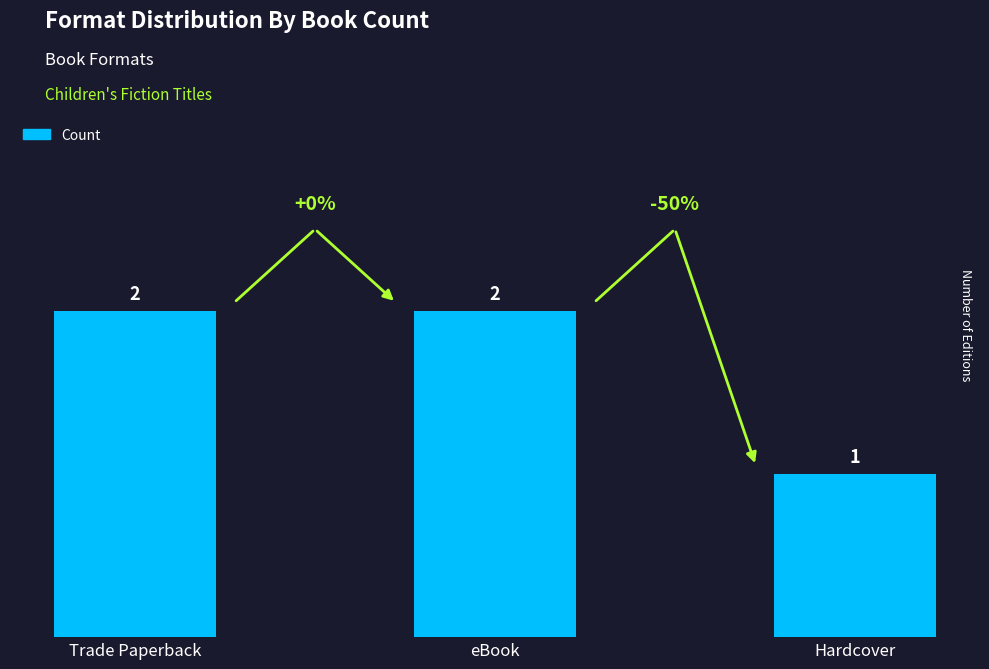

What is the value of the 2nd bar from the left?

2